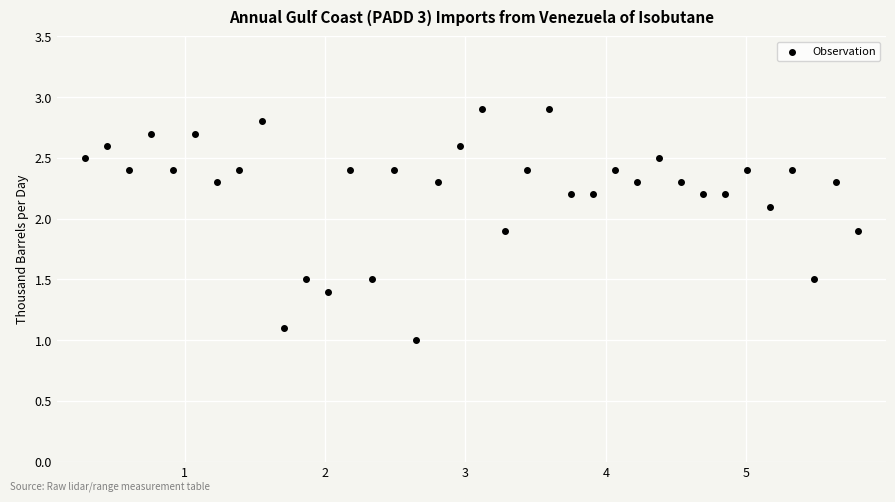

What is the range of X values (max minus min)?

5.5